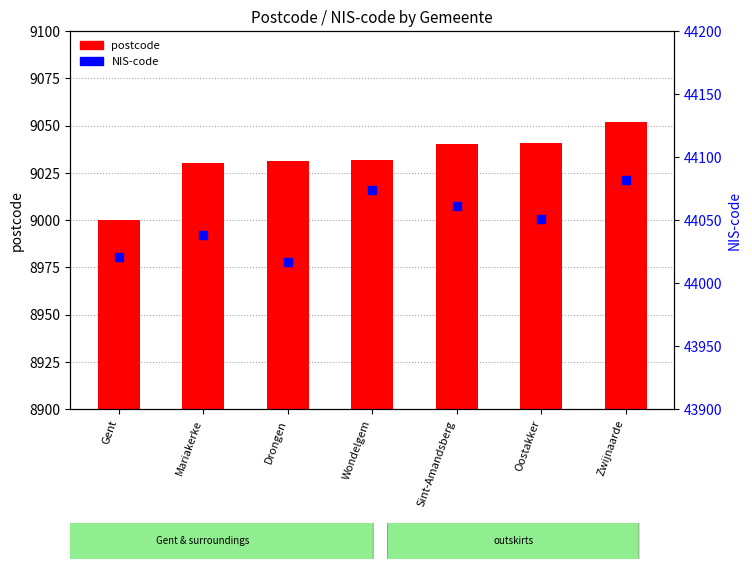

What are all the series names shown in the legend?

postcode, NIS-code